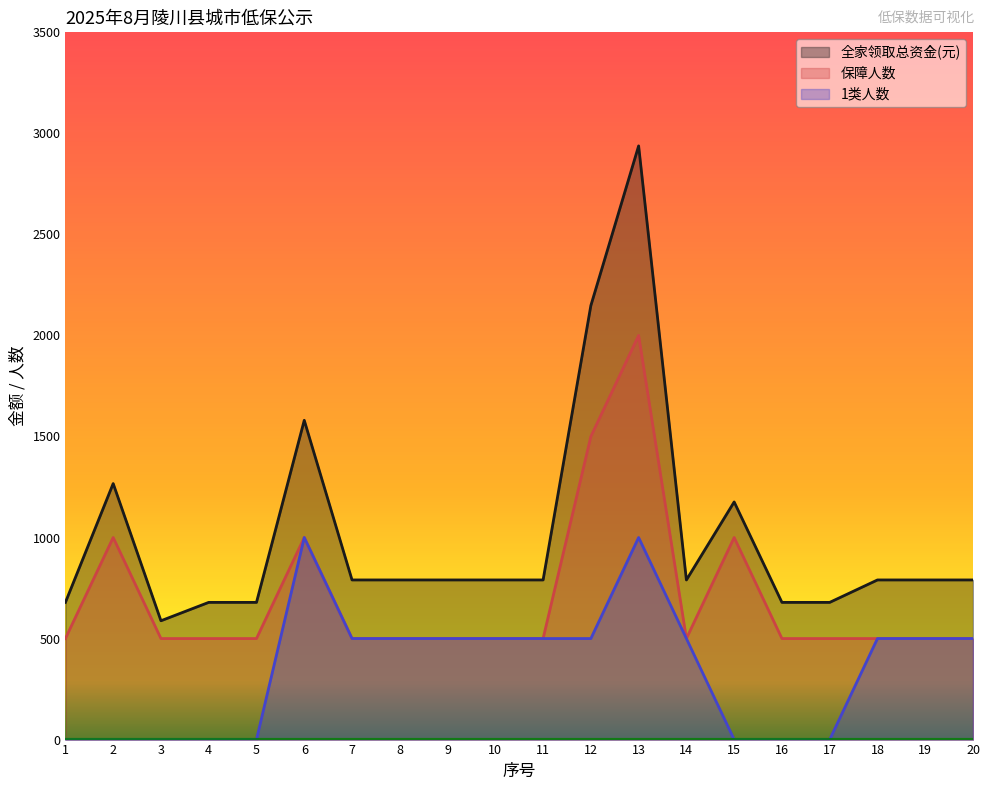

Reading left to right, extract all data points from this chart.

全家领取总资金(元): 679	1267	588	679	679	1580	790	790	790	790	790	2148	2938	790	1176	679	679	790	790	790
保障人数: 500	1000	500	500	500	1000	500	500	500	500	500	1500	2000	500	1000	500	500	500	500	500
1类人数: 0	0	0	0	0	1000	500	500	500	500	500	500	1000	500	0	0	0	500	500	500